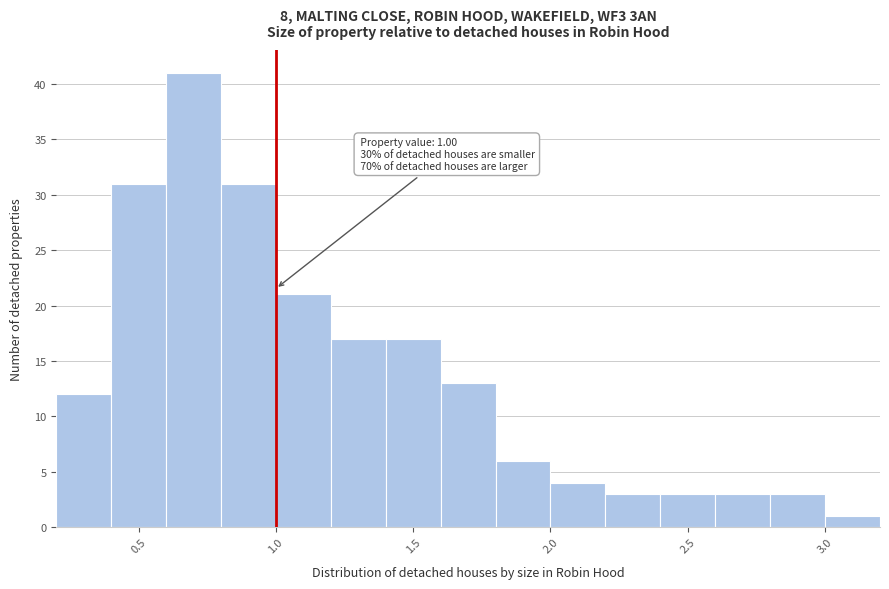

Which range on the x-axis has the tallest bar?

0.6 to 0.8